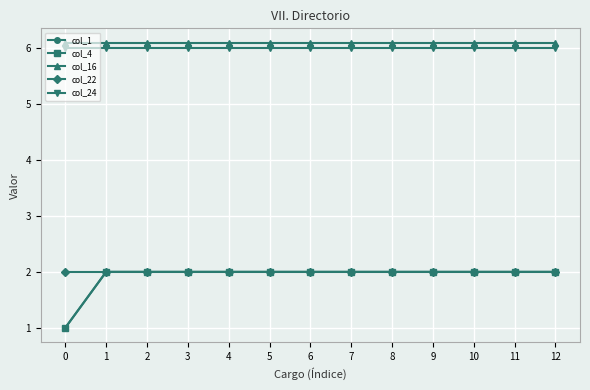

What is the difference between the highest and lowest values at 7?

4.1